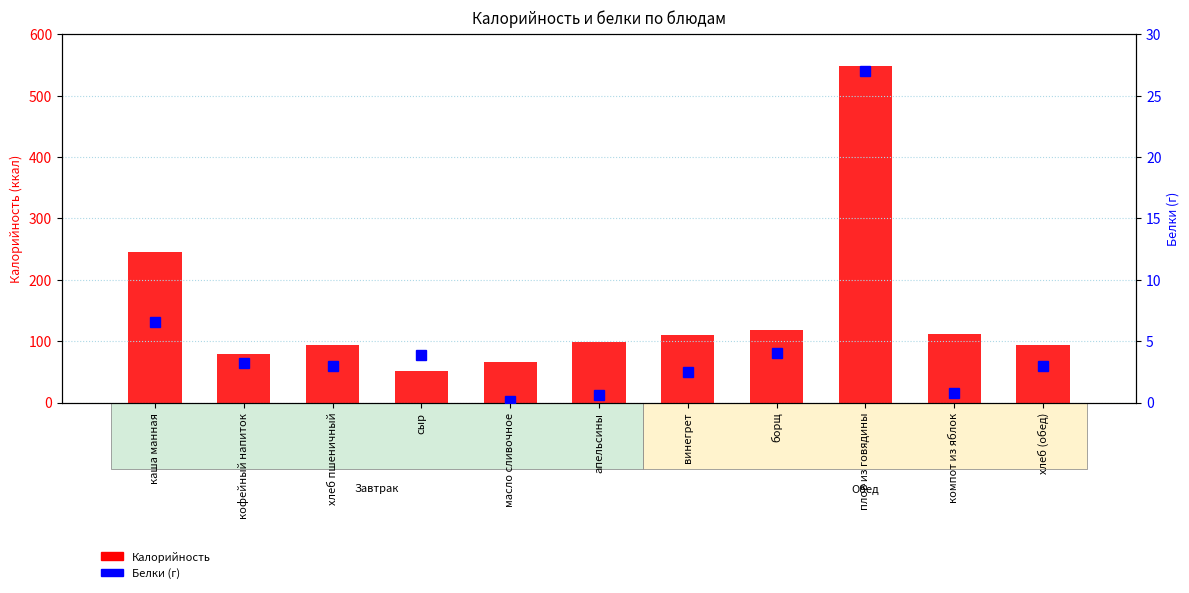

Is the value of Калорийность at хлеб пшеничный greater than the value of Белки (г) at масло сливочное?

Yes